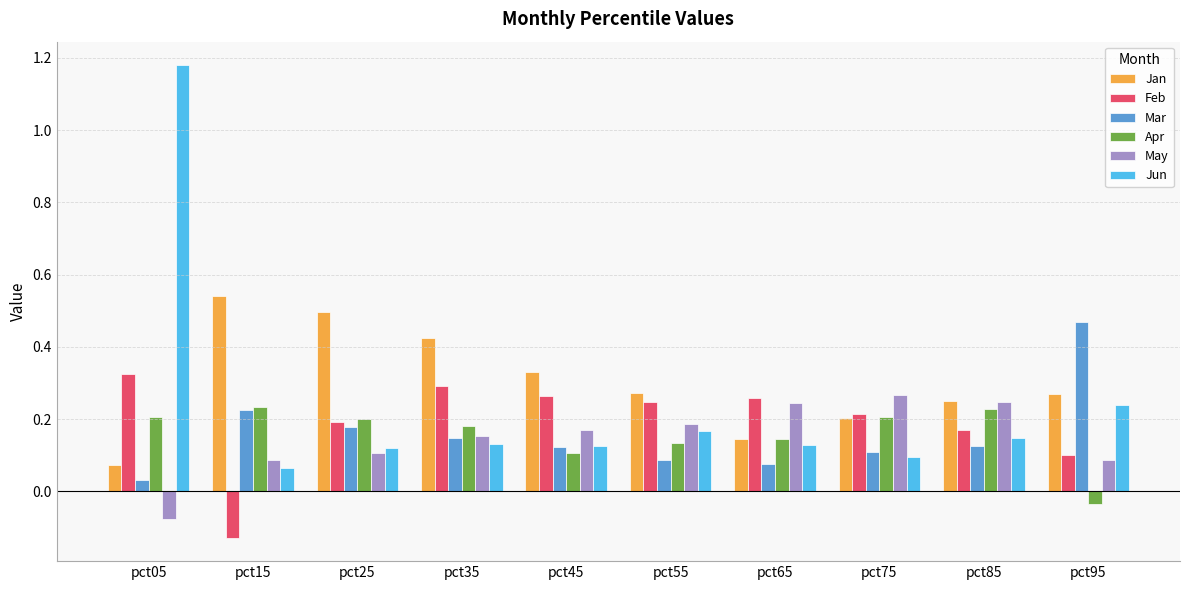

Which series has the largest total across all categories?

Jan